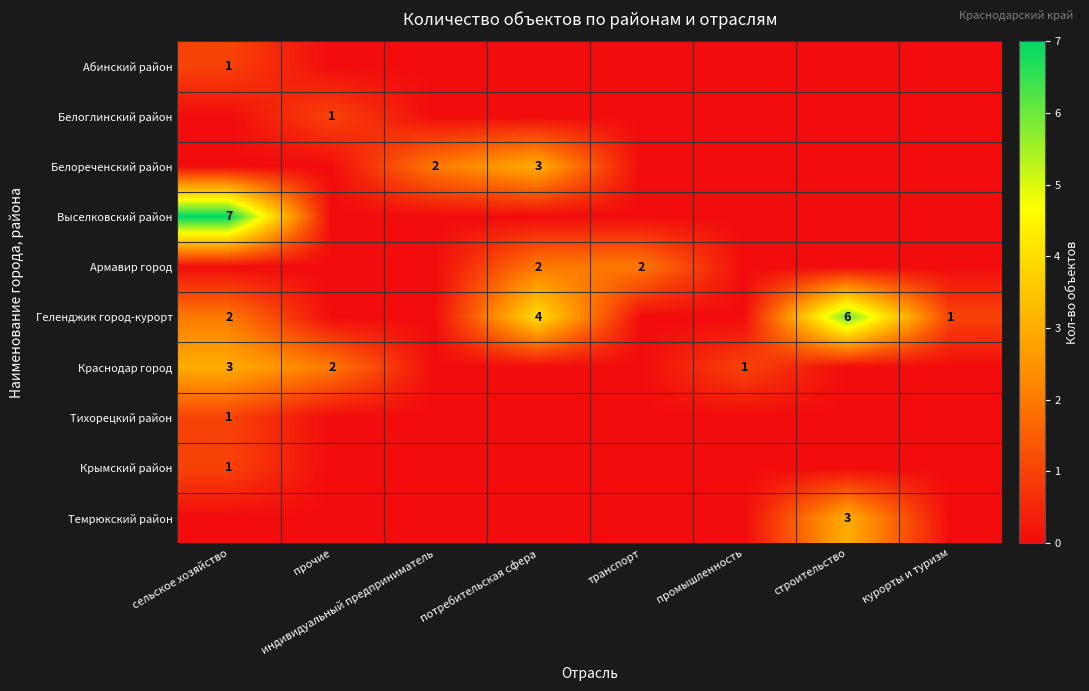

Where is Геленджик город-курорт nearest to the value 3?

сельское хозяйство